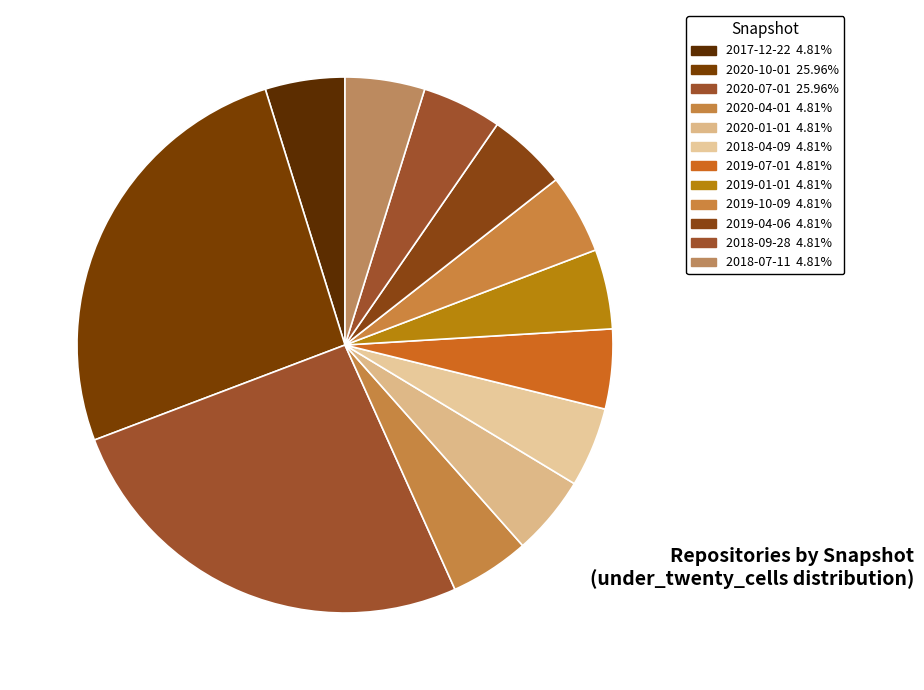

To the nearest percent, what is the average slice percentage?

8%